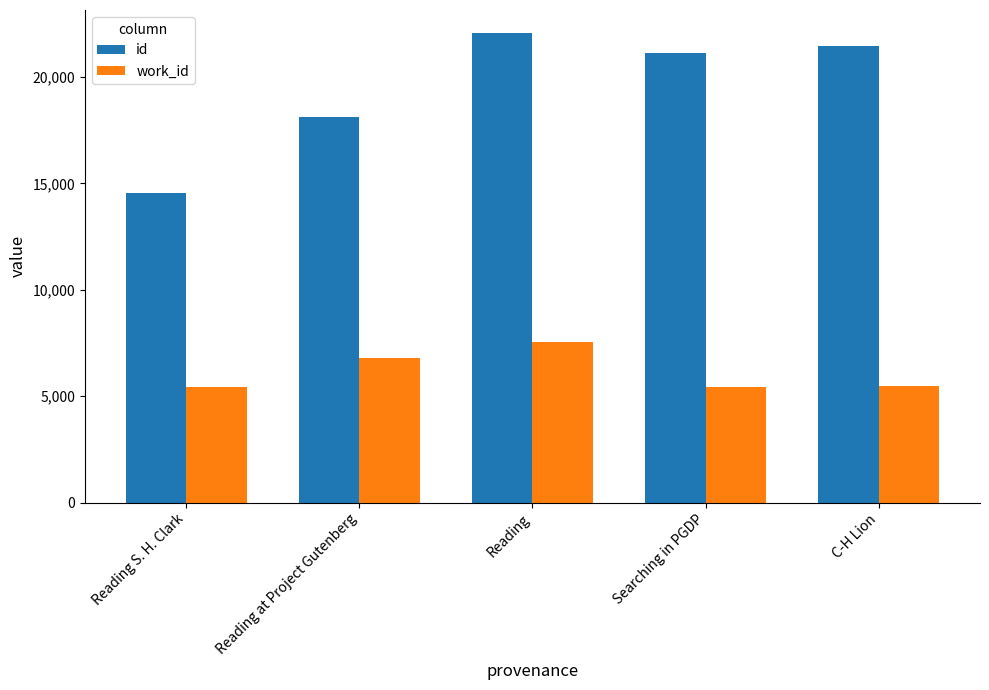

The id series shows 7531 at Reading at Project Gutenberg. True or false?

False